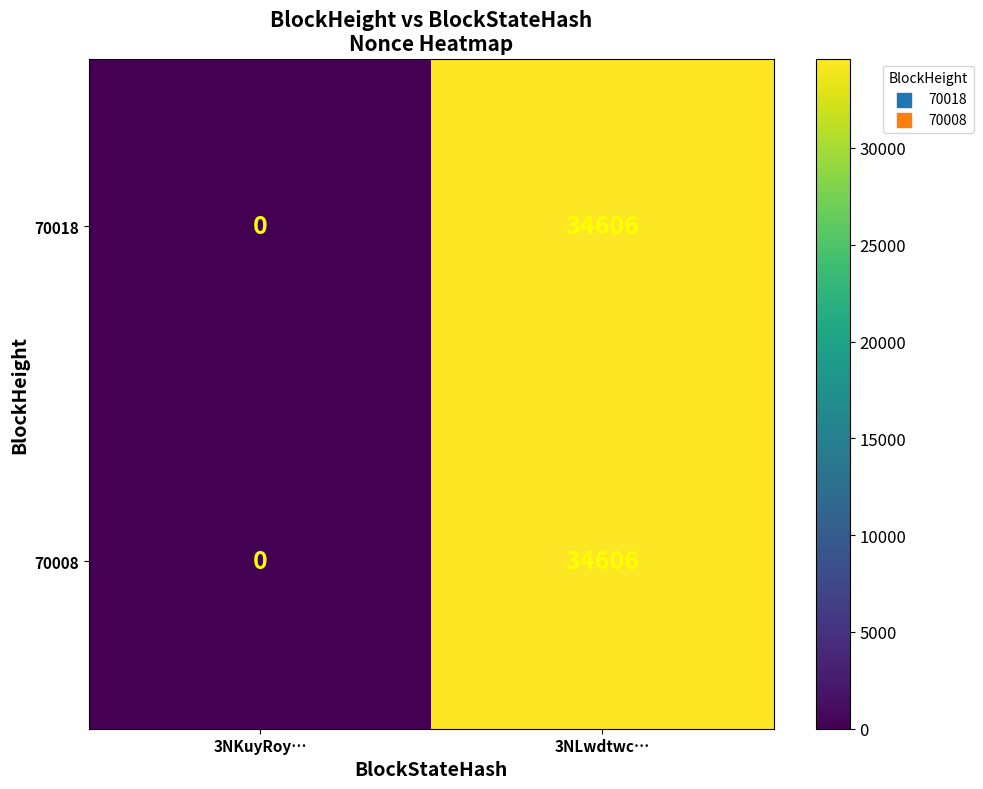

At which category is the sum across all series the highest?

3NLwdtwc…